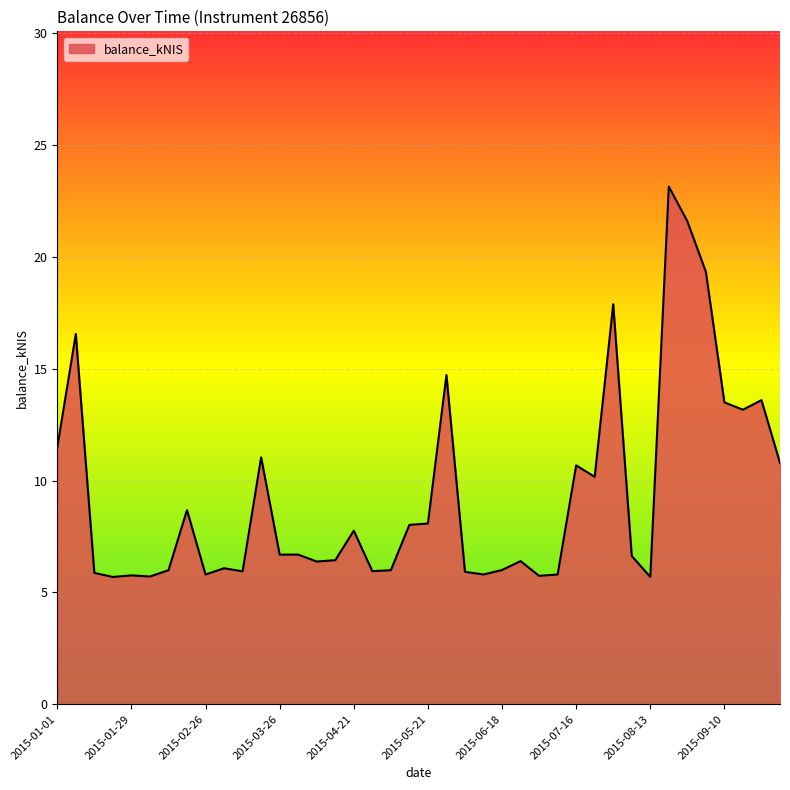

What is the difference between the maximum and minimum values?

17.5